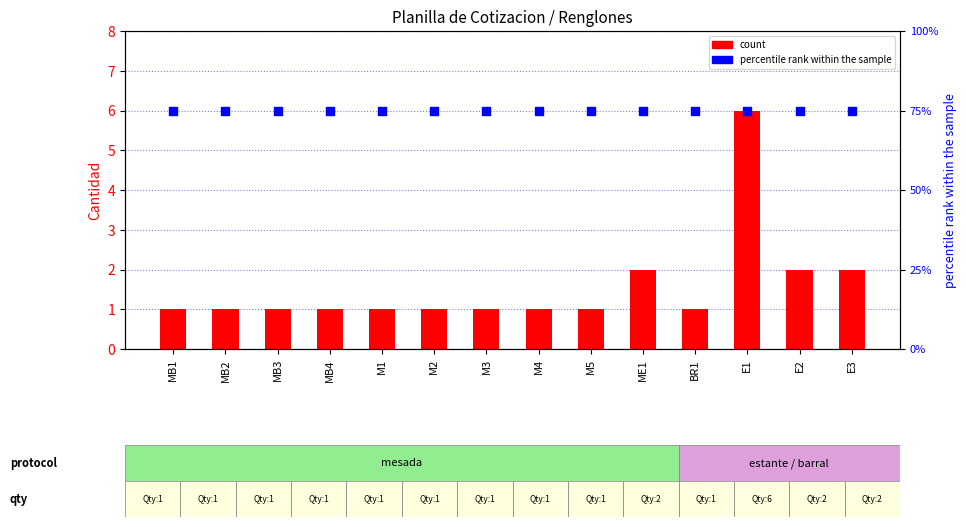

Which series has the largest Y range (max minus min)?

count